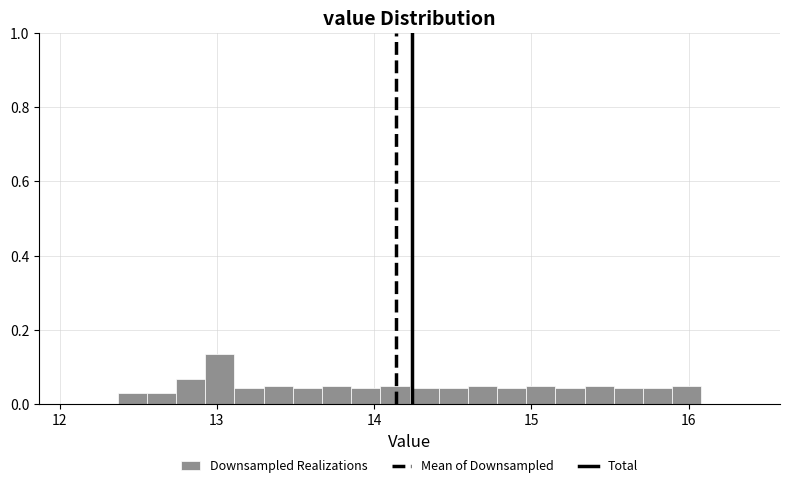

Read against the x-axis, roughly where is the centre of the tallest bar?

13.0